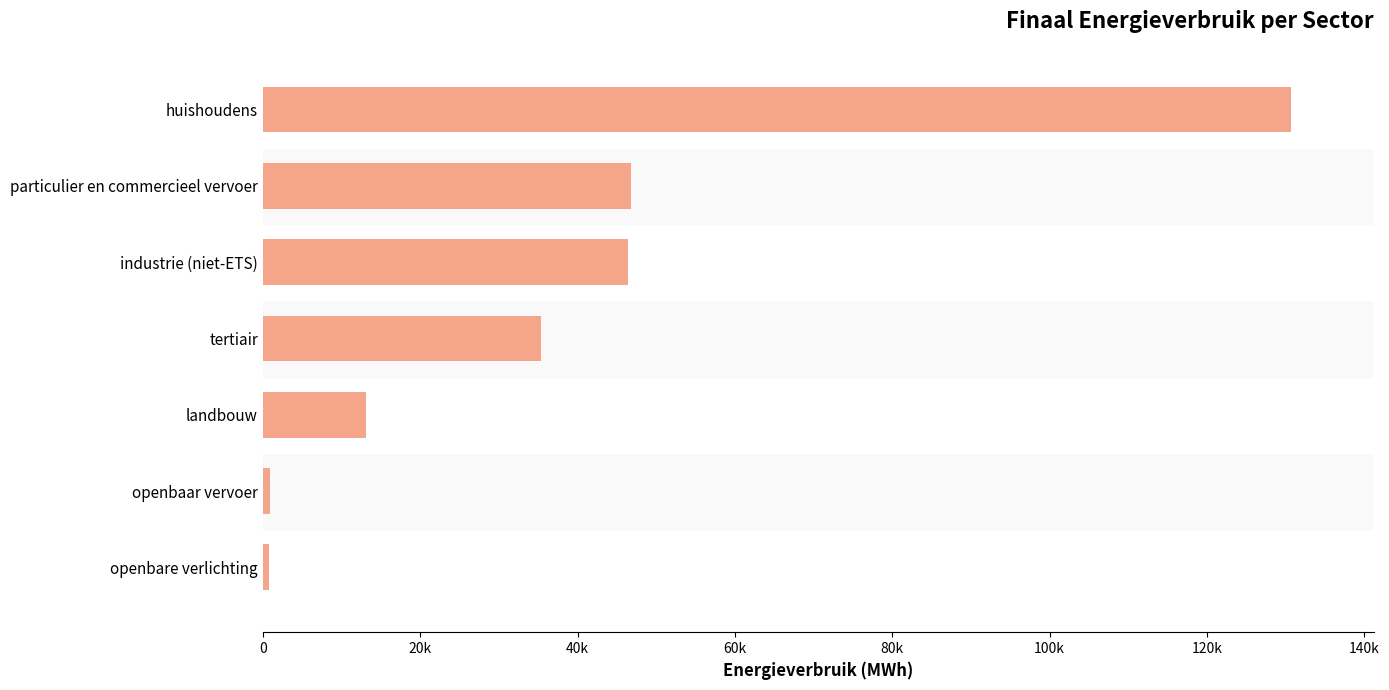

What is the difference between the maximum and second lowest values?

129731.1